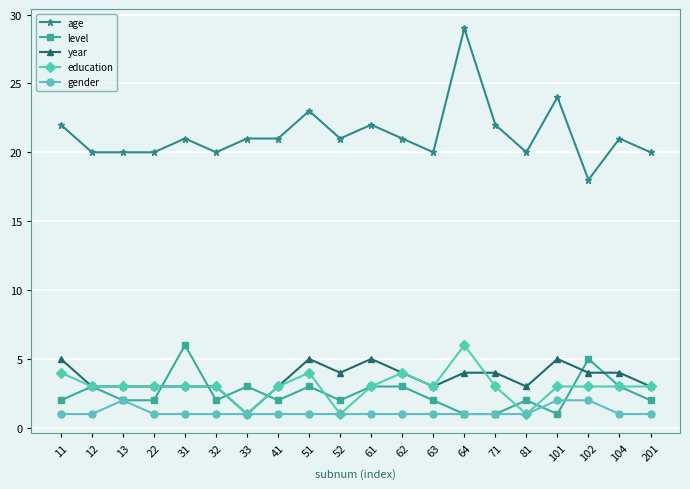

How many values in the year series are below 4?

10